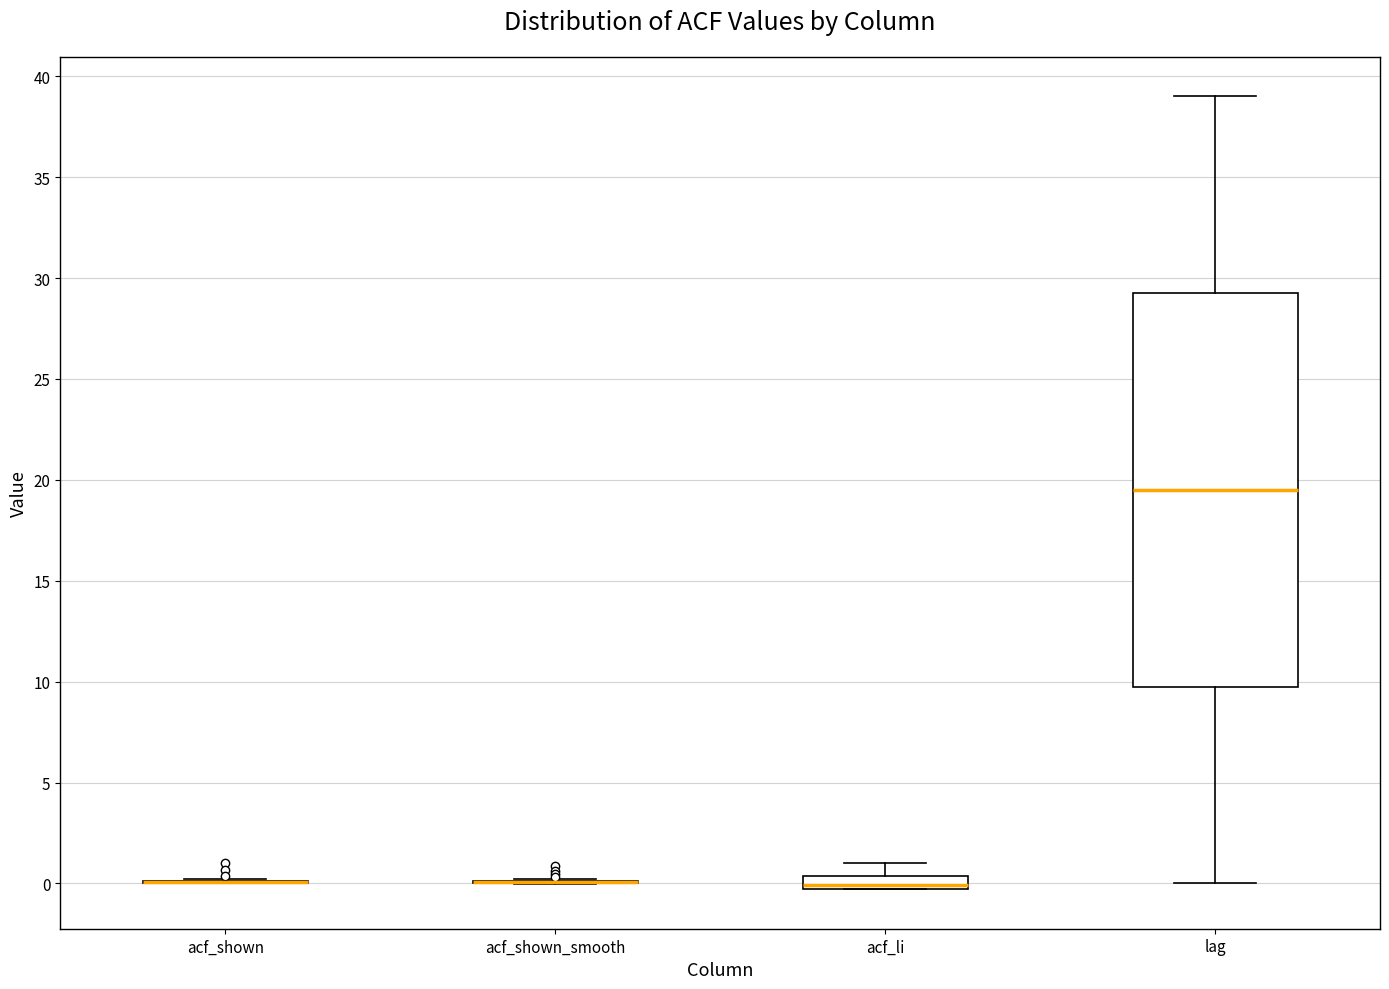

Comparing the boxes themselves (not the whiskers), which one is the tallest?

lag